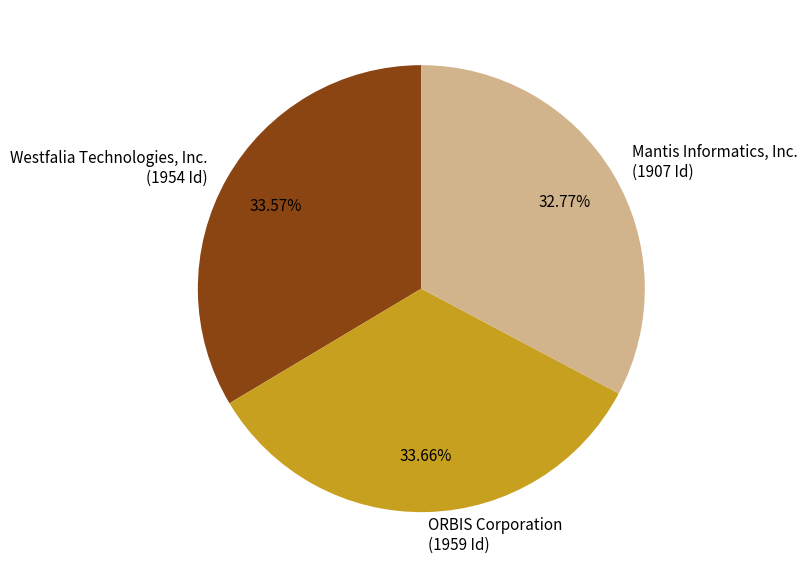

Does ORBIS Corporation represent more than half of the total?

No